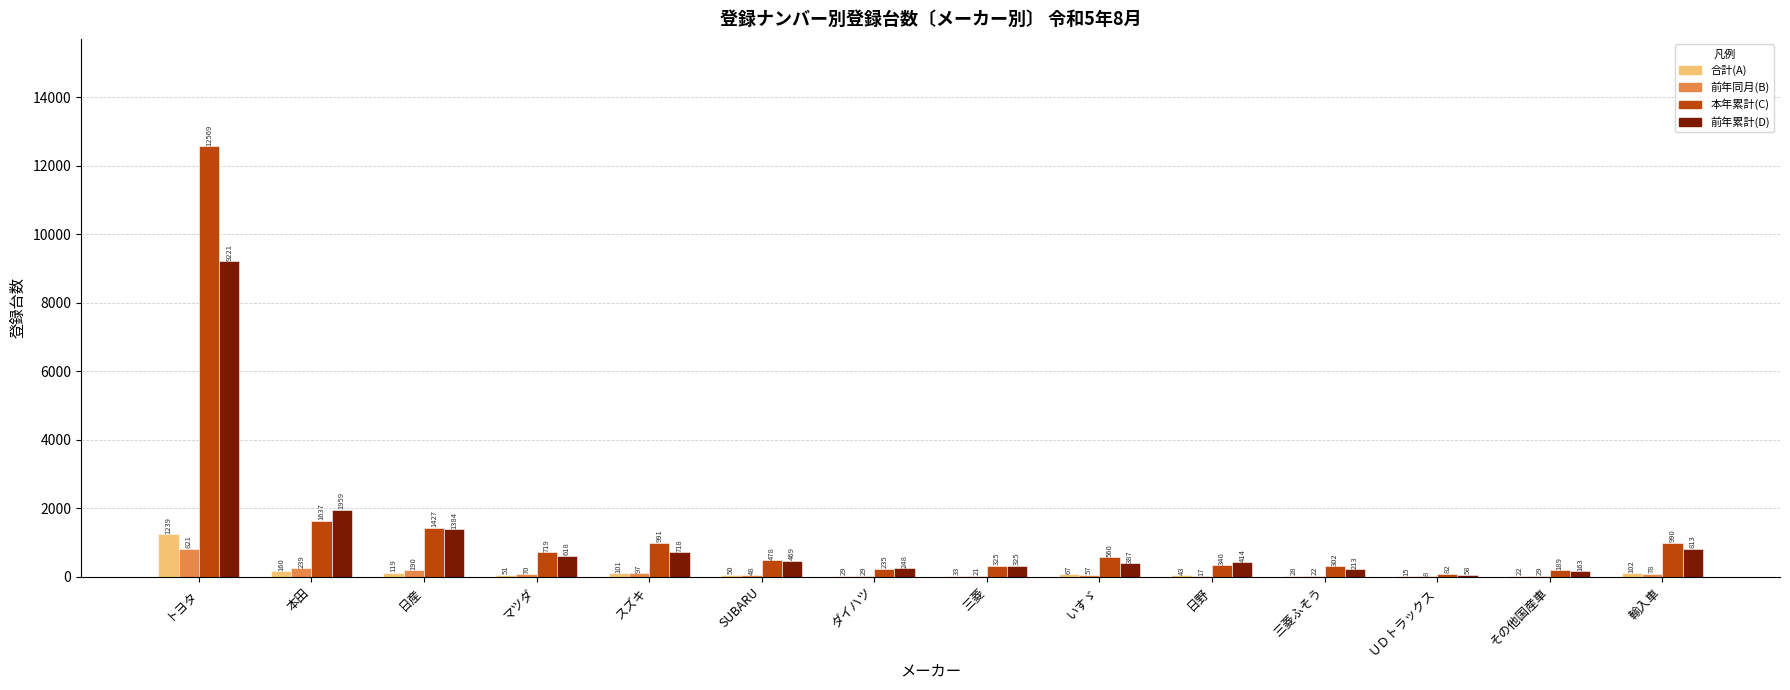

What is the average value of the 前年累計(D) series?

1214